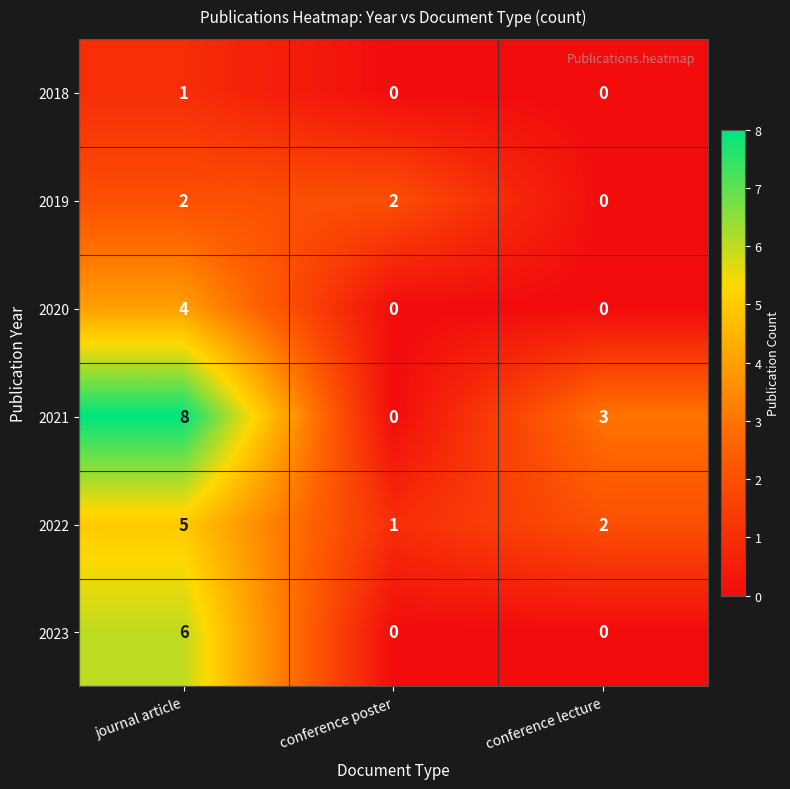

Between journal article and conference poster, which series saw the biggest shift?

2021